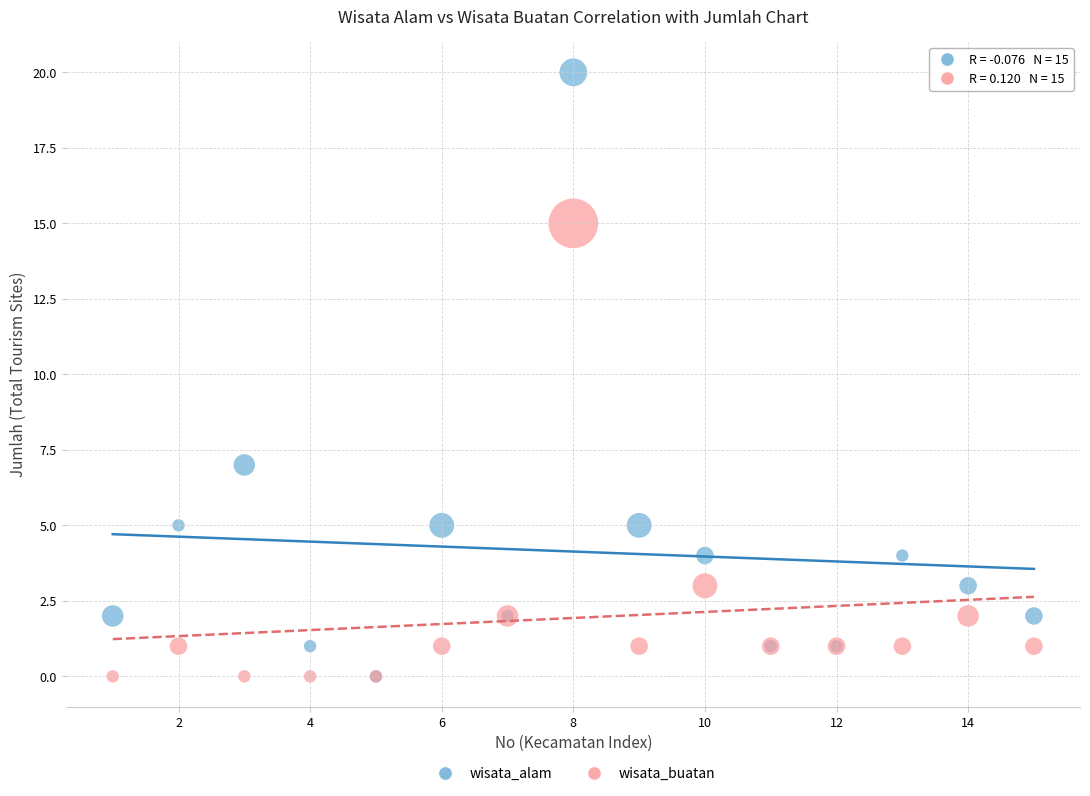

What are all the series names shown in the legend?

wisata_alam, wisata_buatan